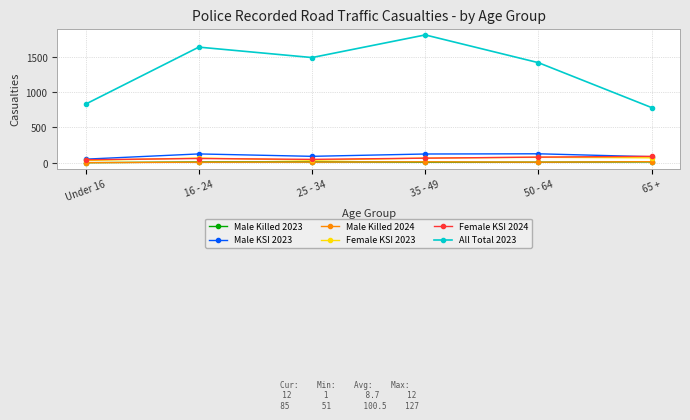

At how many categories does at least one series exceed 567?

6